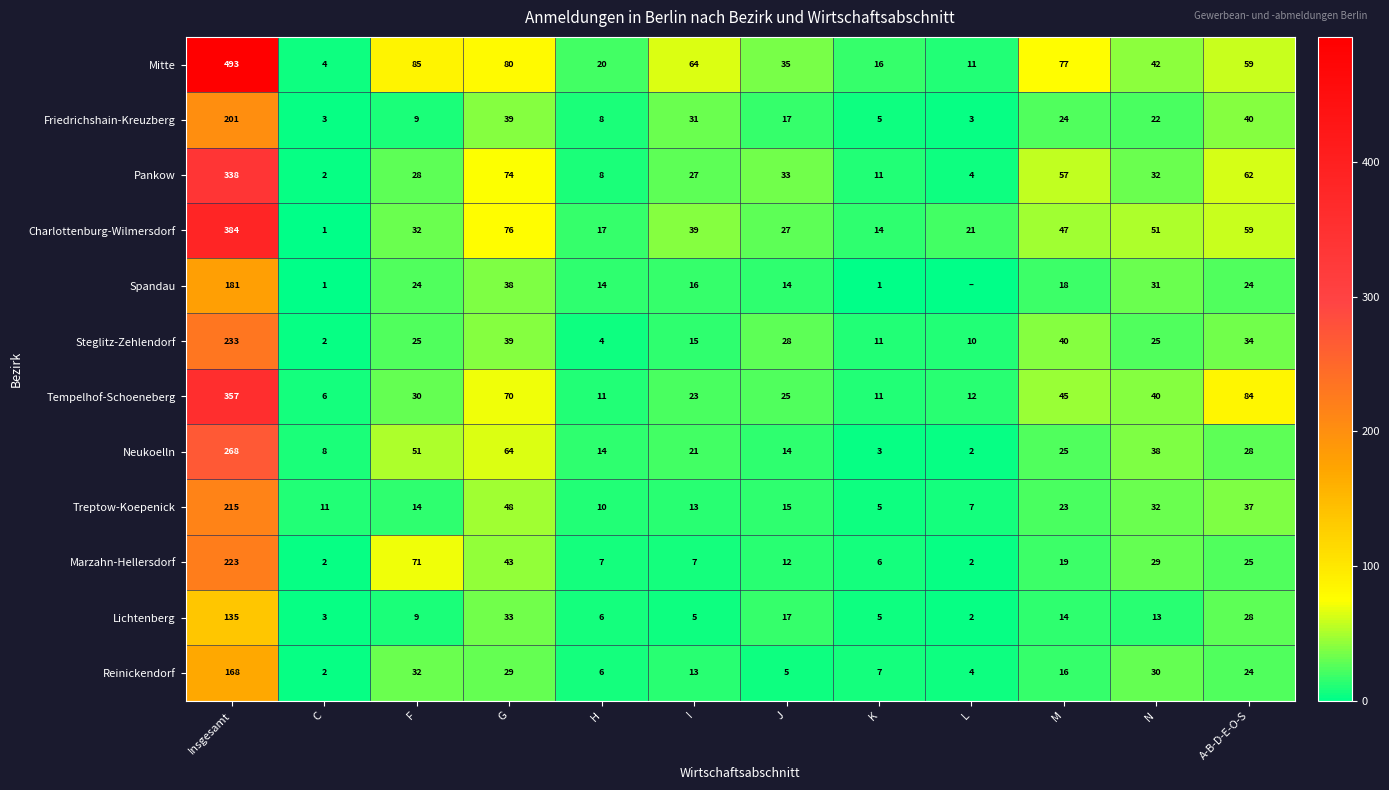

What is the difference between the highest and lowest values at F?

76